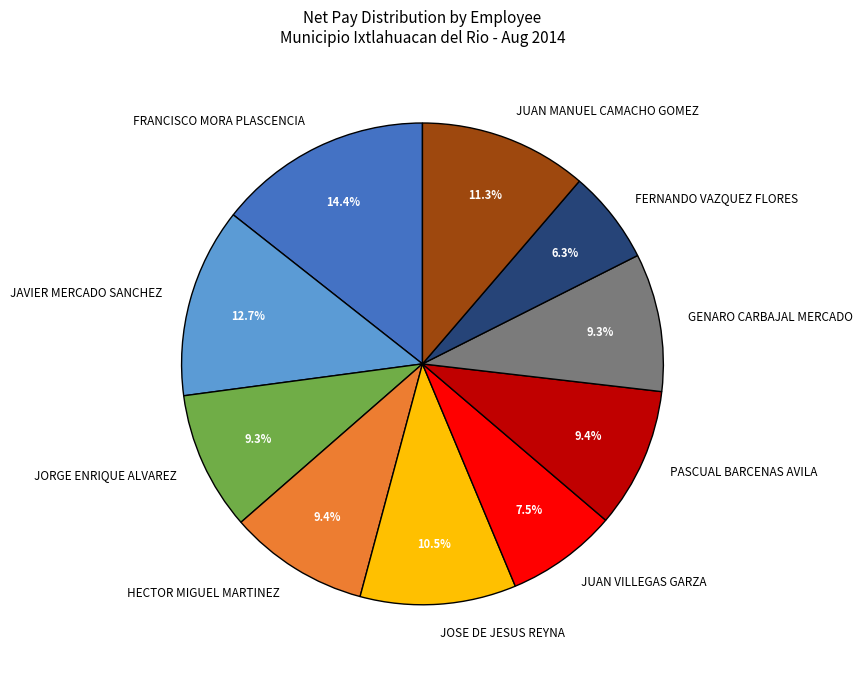

Is it true that JAVIER MERCADO SANCHEZ is 20% of the pie?

False